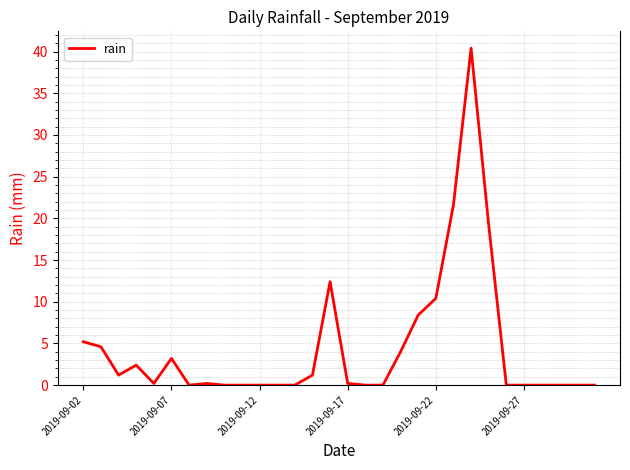

Does the chart have visible grid lines?

Yes